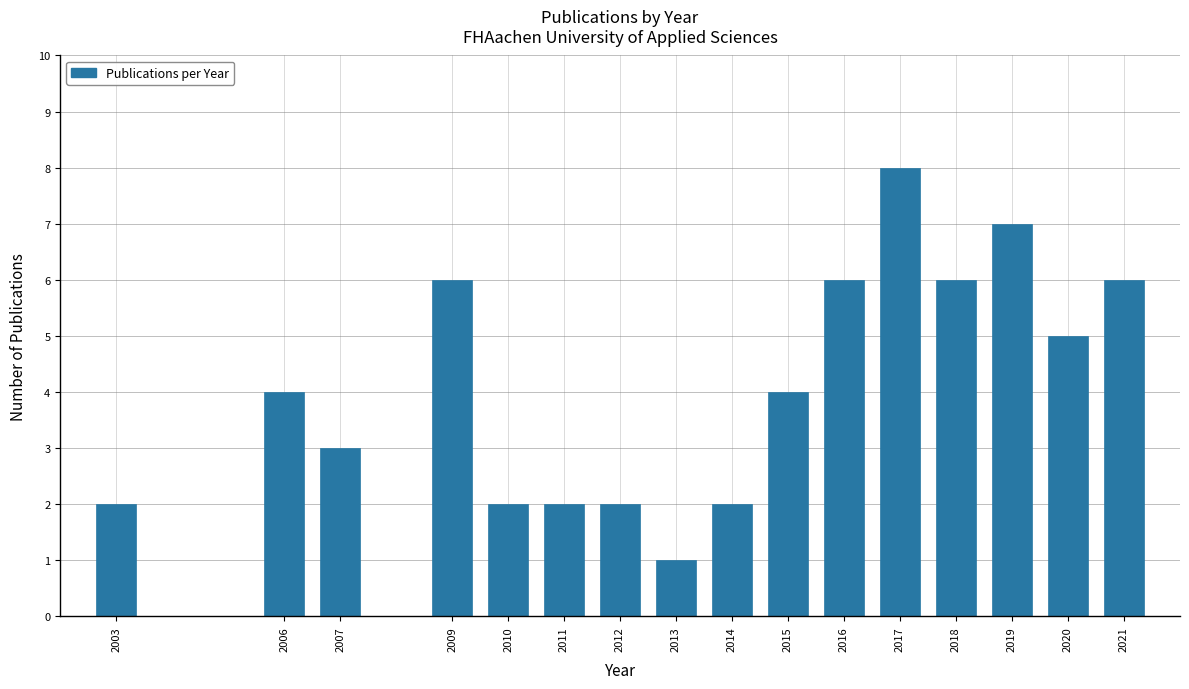

Reading right to left, list all the values displayed in this chart.

2021=6	2020=5	2019=7	2018=6	2017=8	2016=6	2015=4	2014=2	2013=1	2012=2	2011=2	2010=2	2009=6	2007=3	2006=4	2003=2